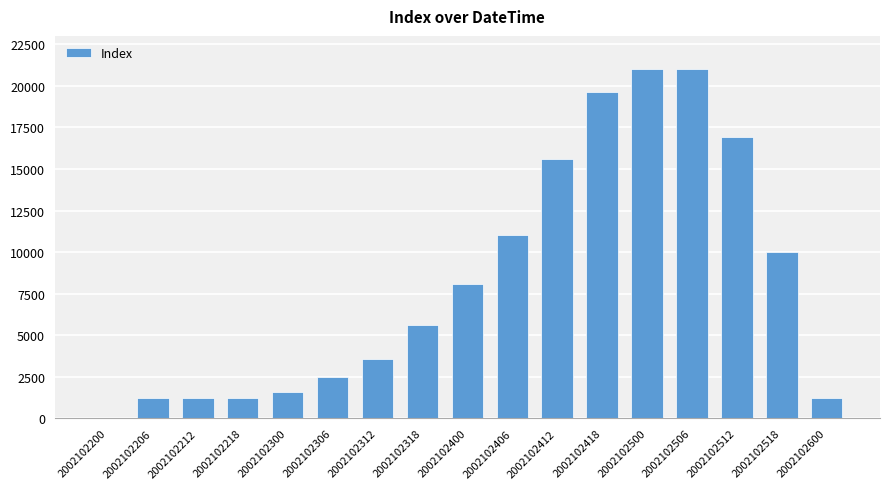

What is the maximum value shown in the chart?

21025